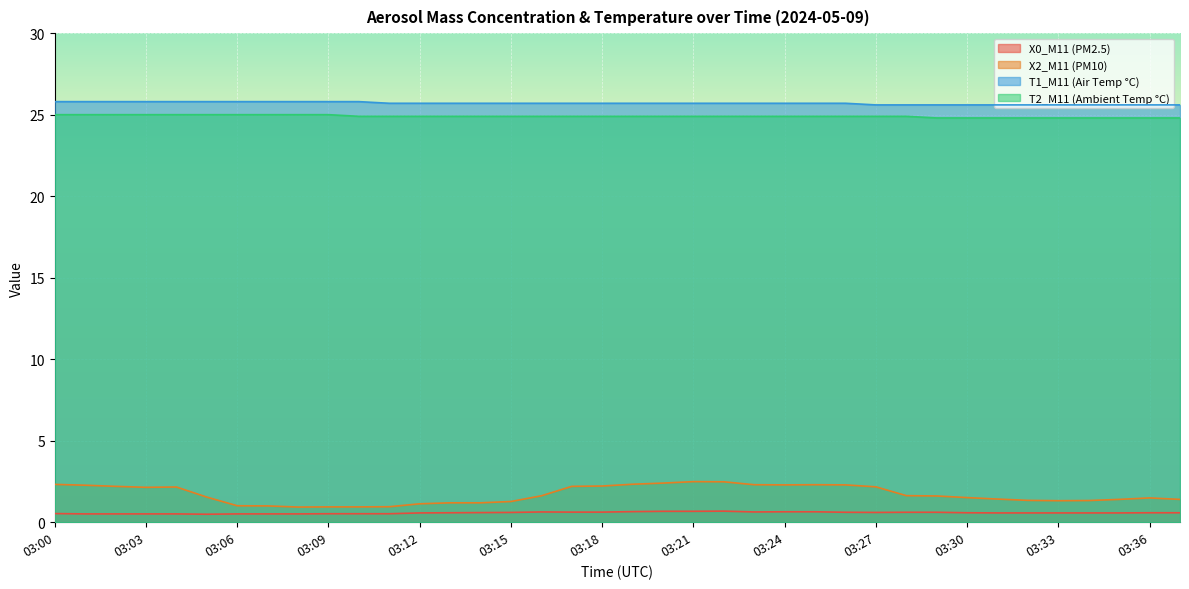

Count the number of data series in this chart.

4